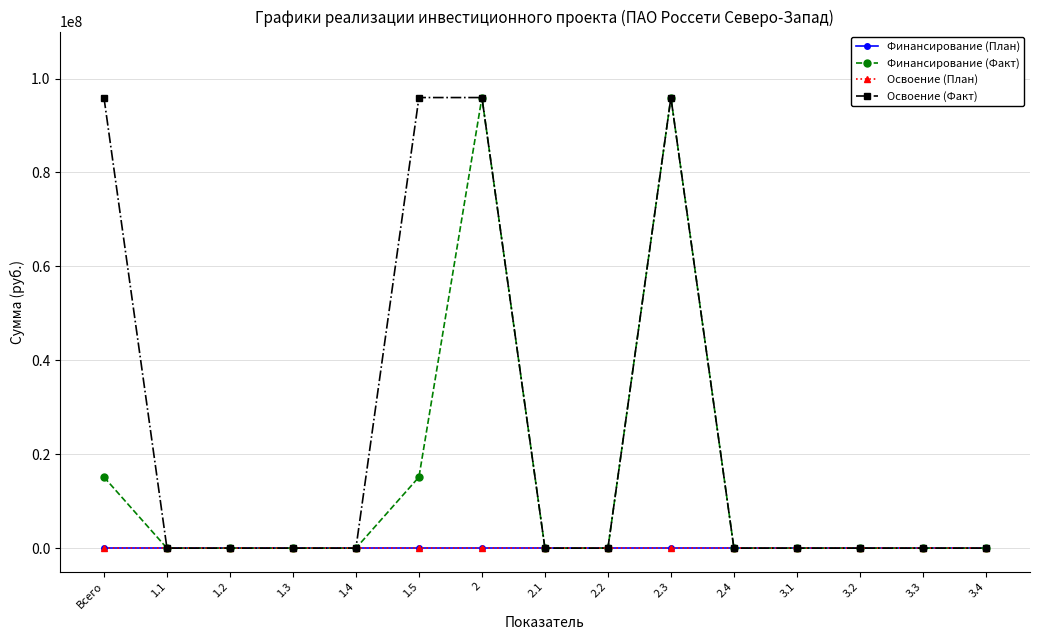

What is the average value of the Финансирование (Факт) series?

14811289